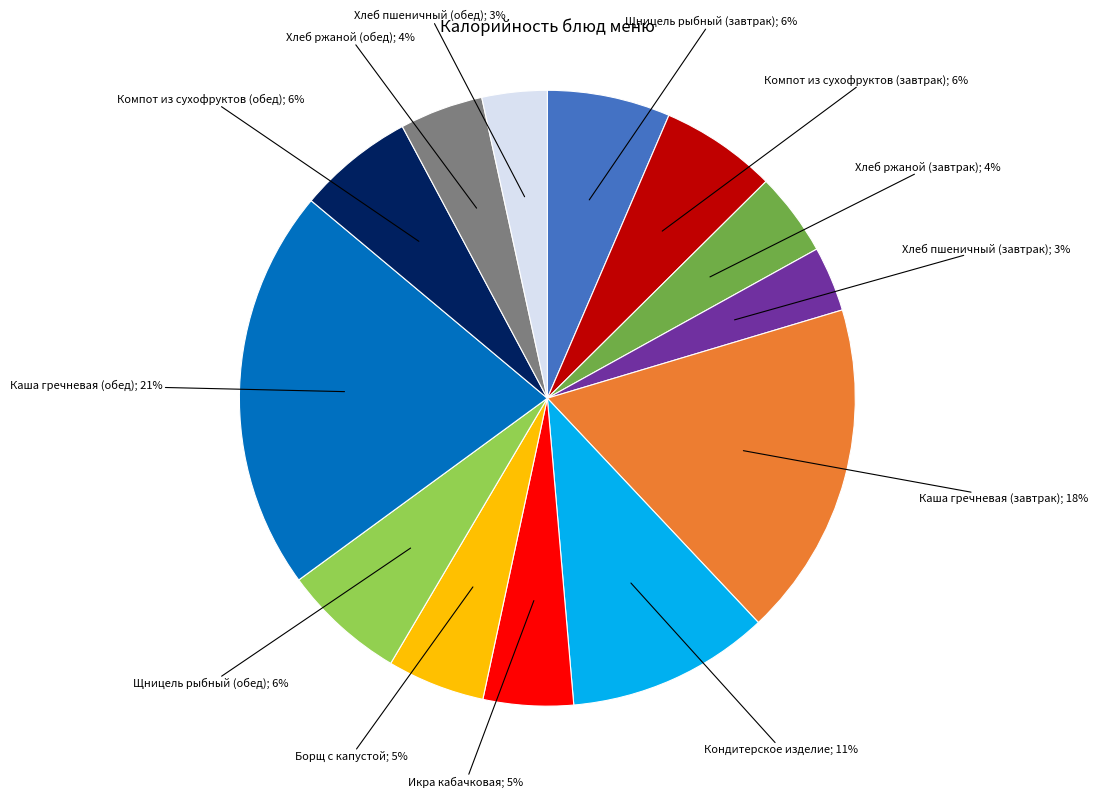

To the nearest percent, what is the difference between the largest and smallest slice percentages?

18%